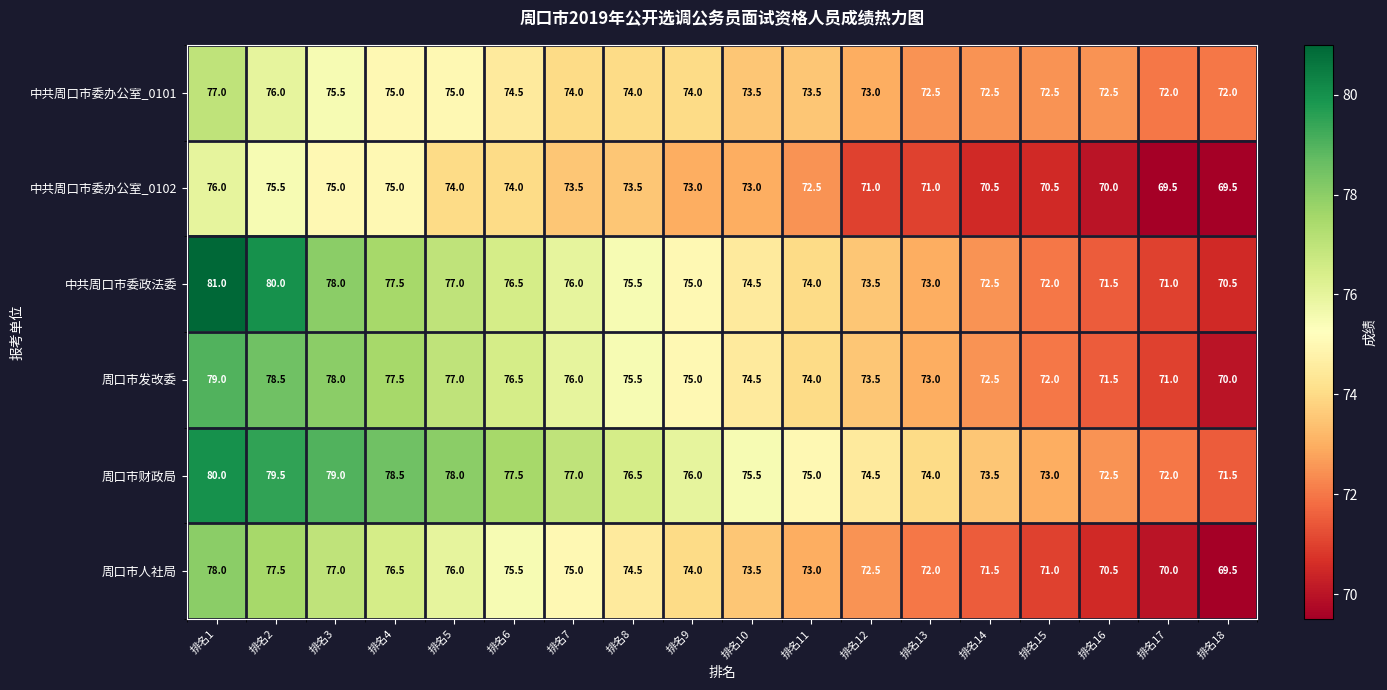

Which series has the widest spread of values?

中共周口市委政法委